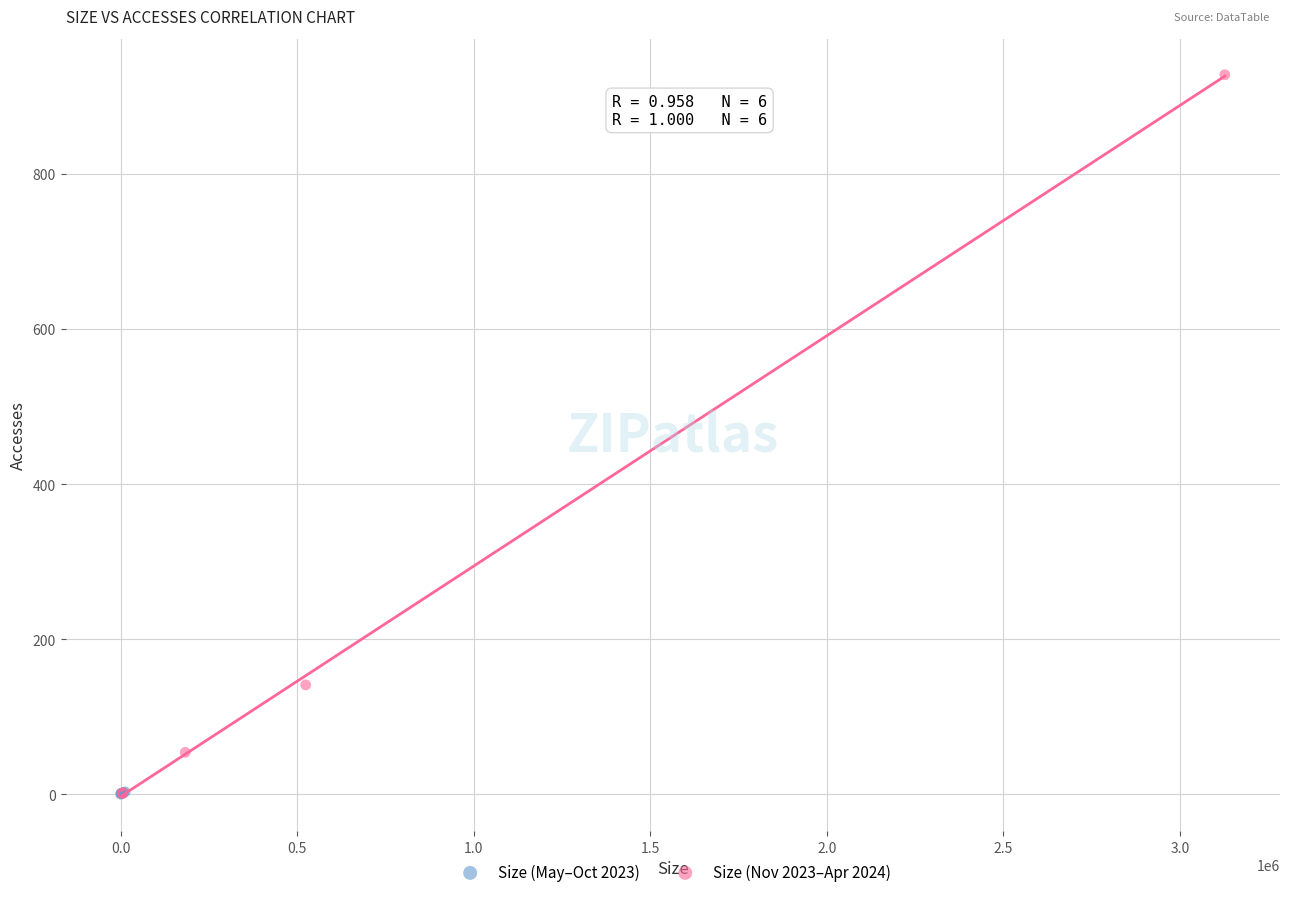

Which series reaches the maximum Y coordinate?

Size (Nov 2023–Apr 2024)